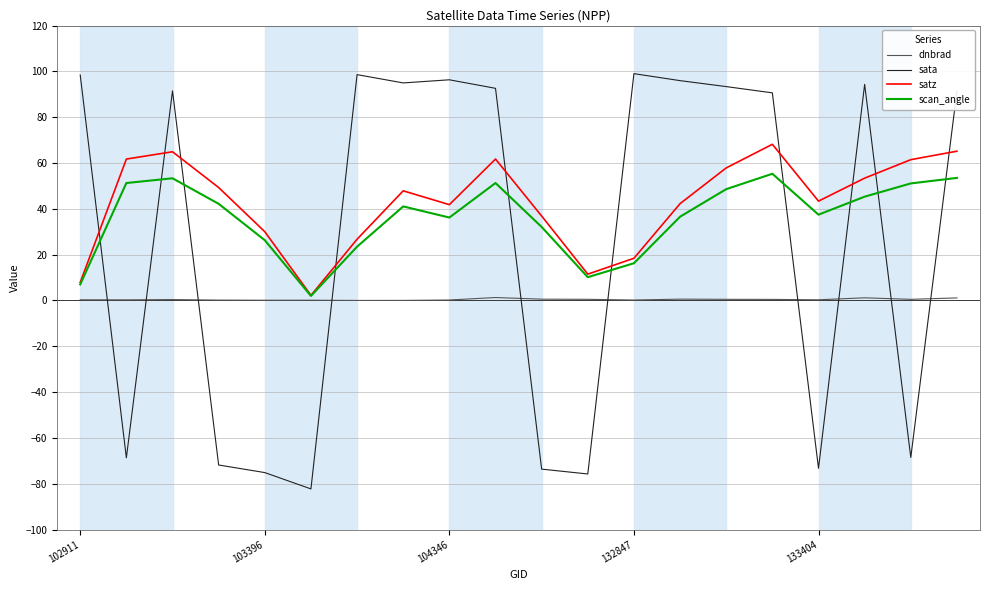

What is the maximum value shown in the chart?

99.0